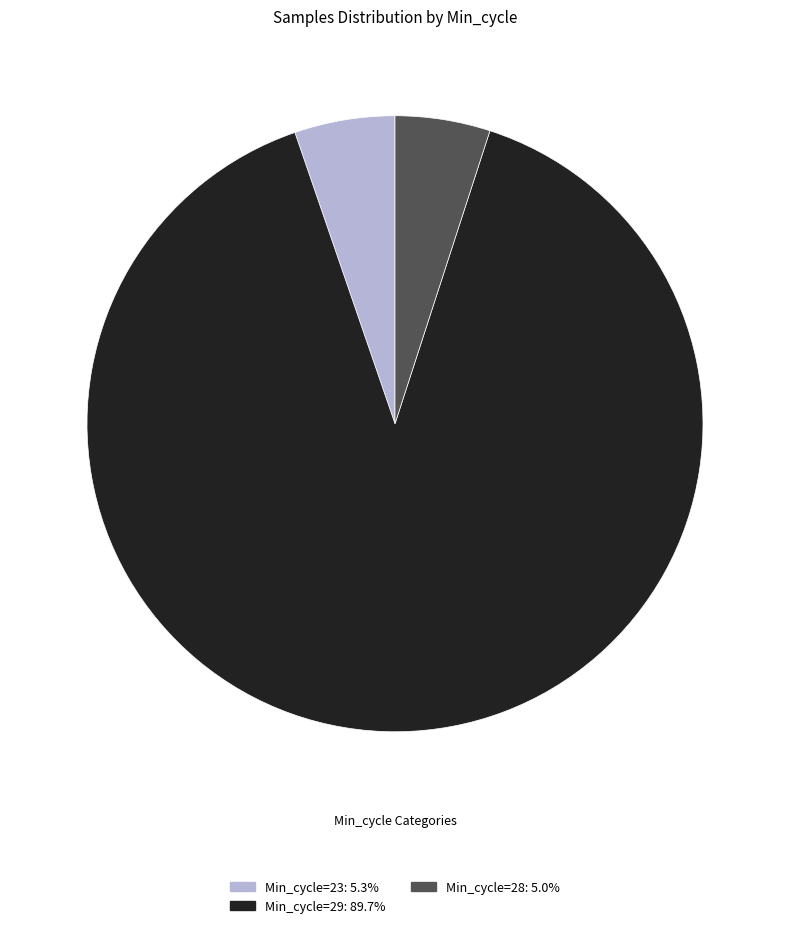

Is there a majority slice in this chart?

Yes